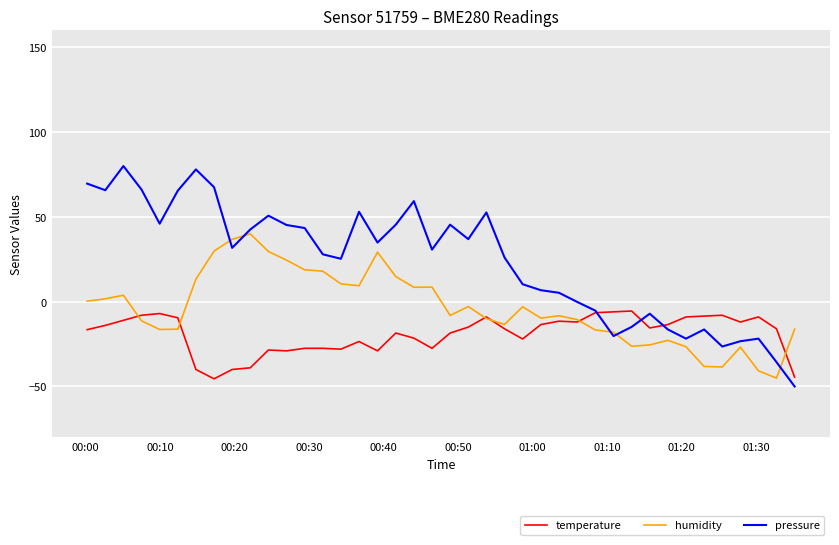

What is the difference between the maximum and minimum values in the temperature series?

40.0